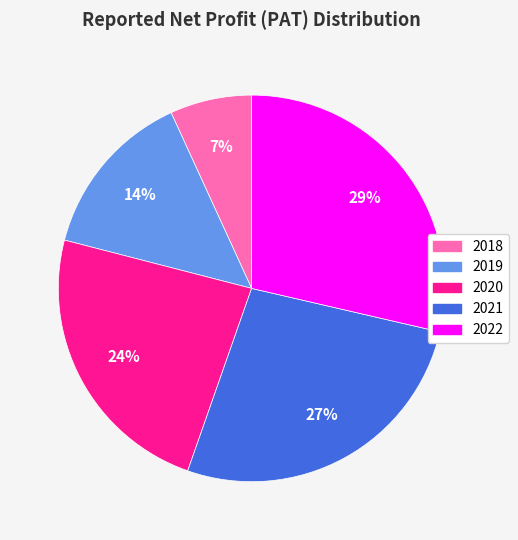

Does any single category account for the majority?

No